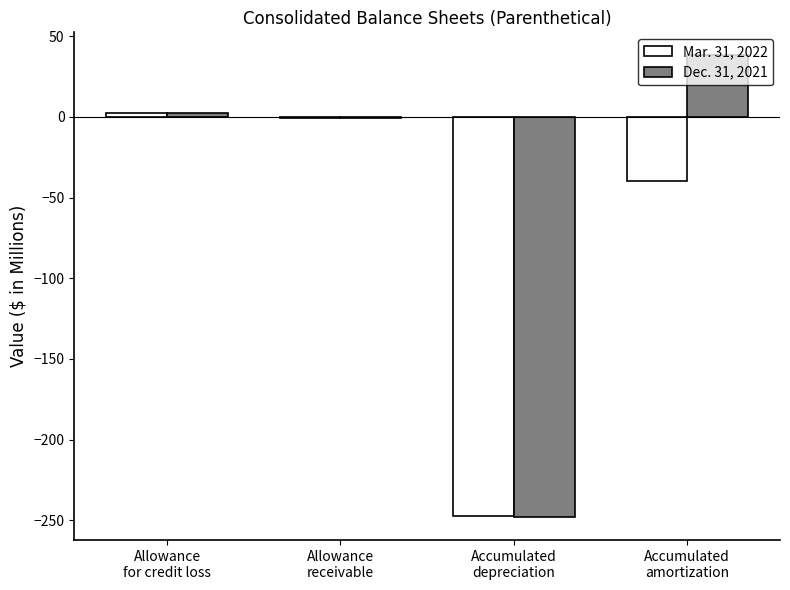

Which series has the largest total across all categories?

Dec. 31, 2021